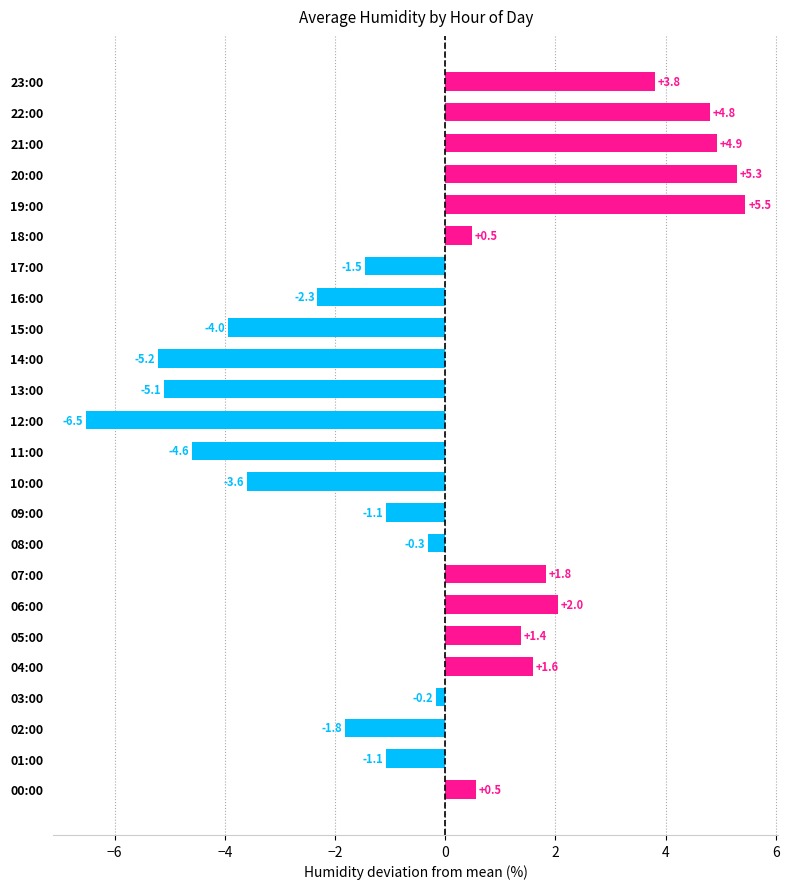

The value at 17:00 is -0.5. True or false?

False